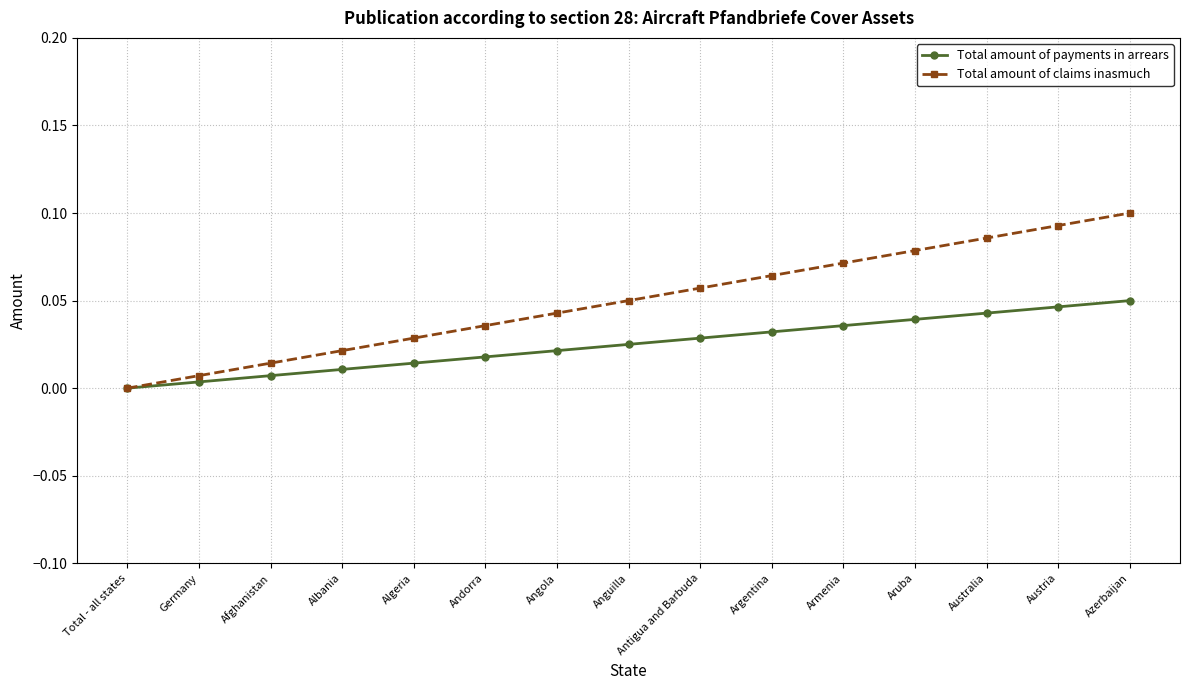

What position from the left is Albania?

4